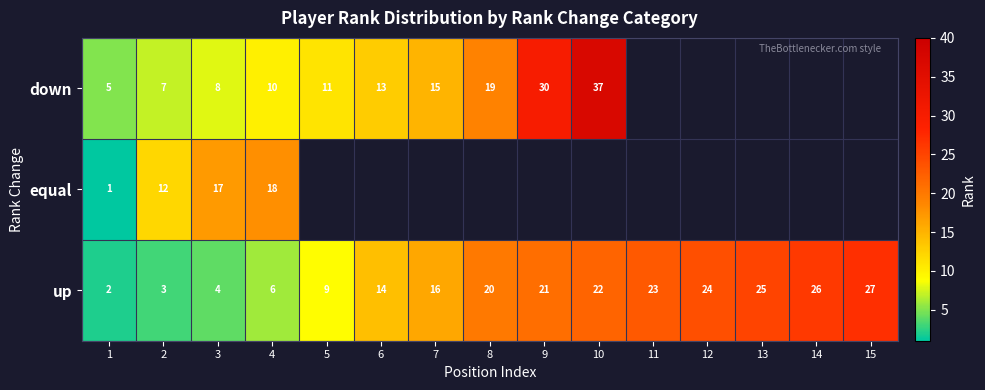

How many data points does each series have?

15